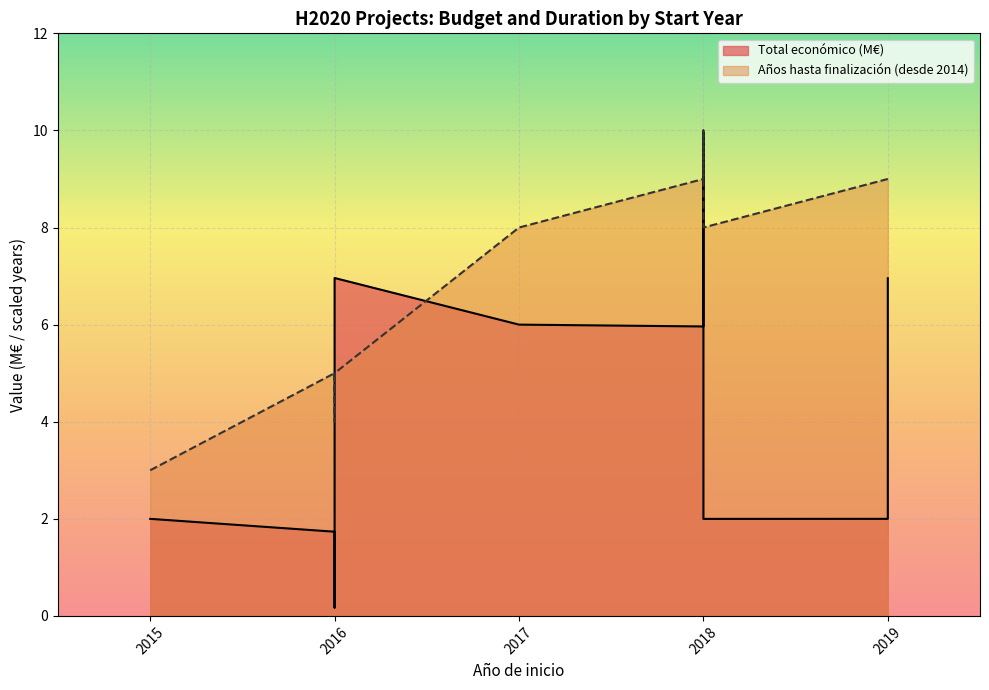

How many intersections are there between Años hasta finalización (desde 2014) and Total económico (M€)?

2